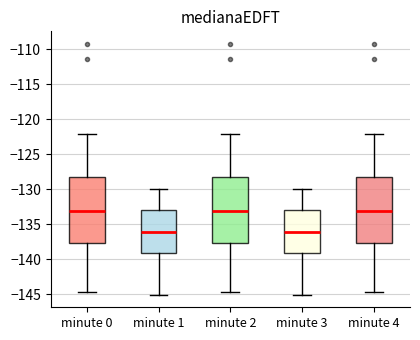

Reading left to right, read every box against the y-axis: the position of its median line, the range the box covers, and the ends of its whiskers. The values are not printed on the chart, so give them approximately, as read against the axis.

minute 0: median -133.0, box -137.5 to -128.0, whiskers -144.5 to -122.0
minute 1: median -136.0, box -139.0 to -133.0, whiskers -145.0 to -130.0
minute 2: median -133.0, box -137.5 to -128.0, whiskers -144.5 to -122.0
minute 3: median -136.0, box -139.0 to -133.0, whiskers -145.0 to -130.0
minute 4: median -133.0, box -137.5 to -128.0, whiskers -144.5 to -122.0